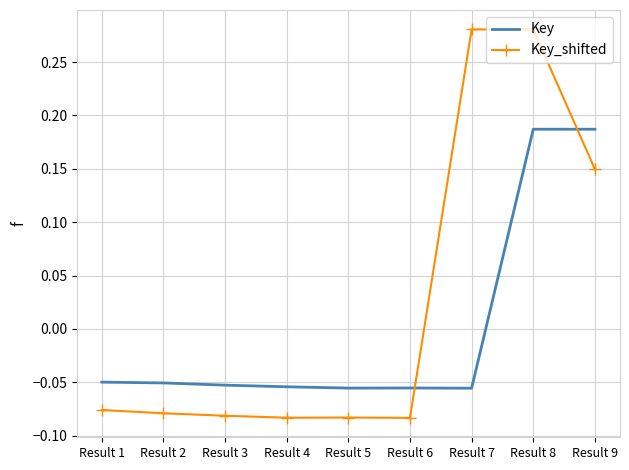

What is the difference between the maximum and minimum values in the Key_shifted series?

0.4